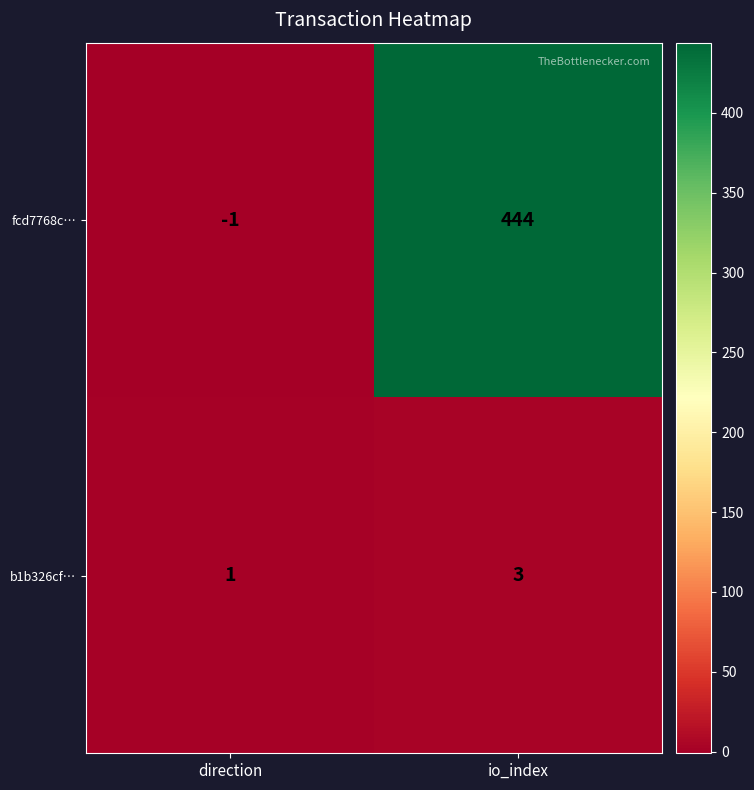

At which category is the sum across all series the highest?

io_index